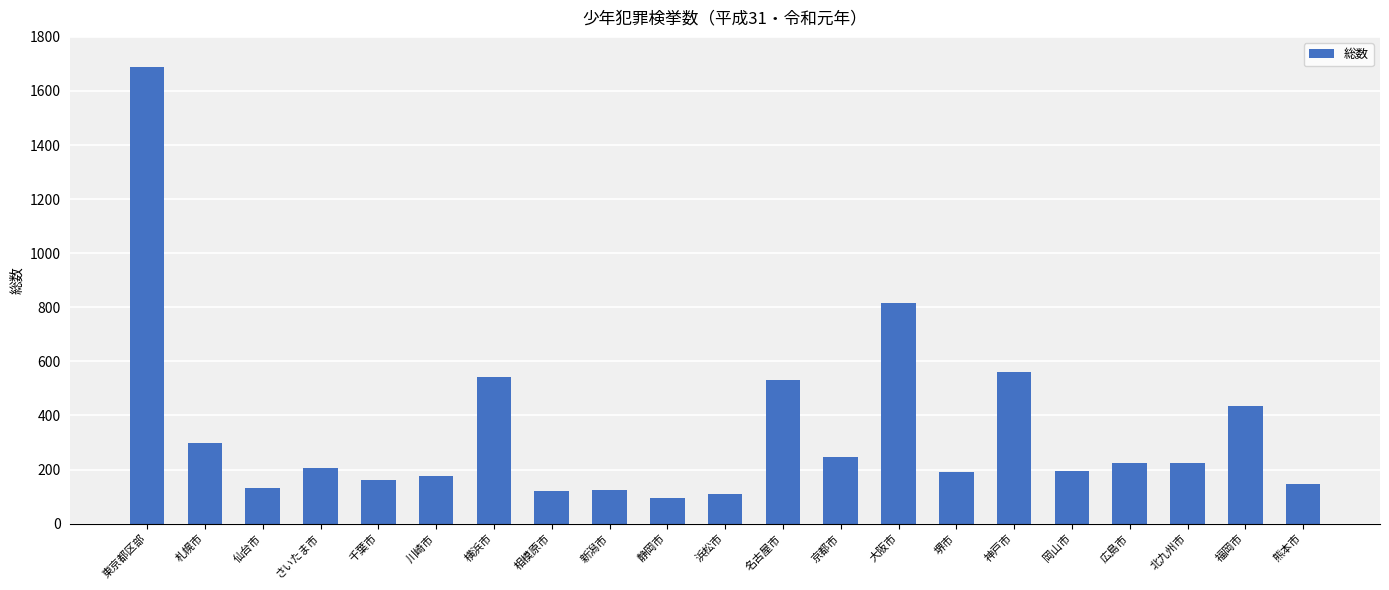

What is the sum of all values?

7228